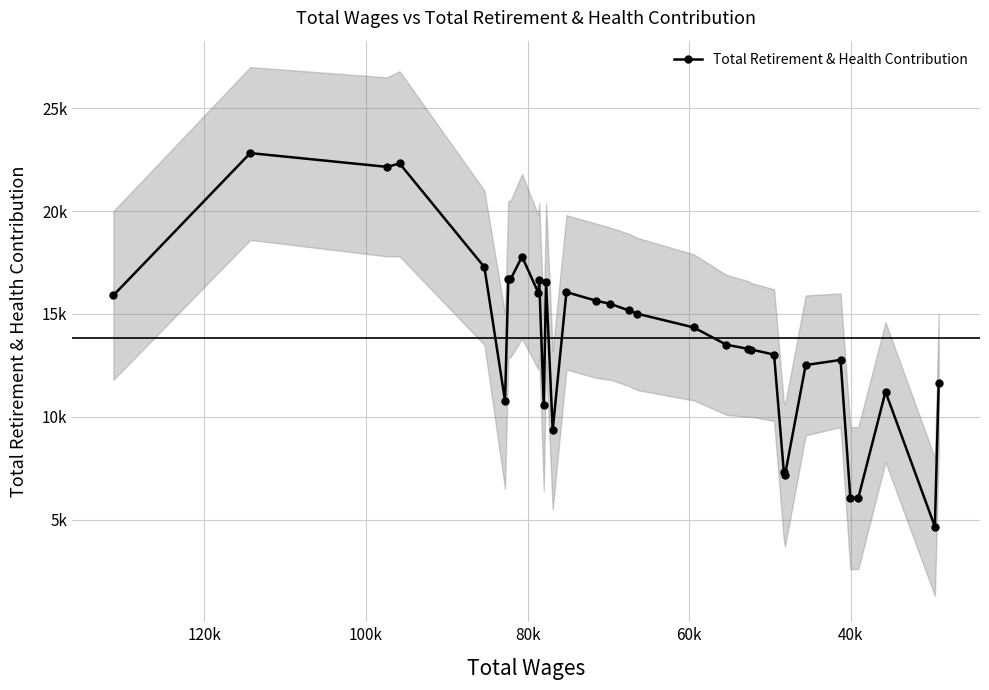

True or false: there are more than 1 points higher than both neighbors.

True